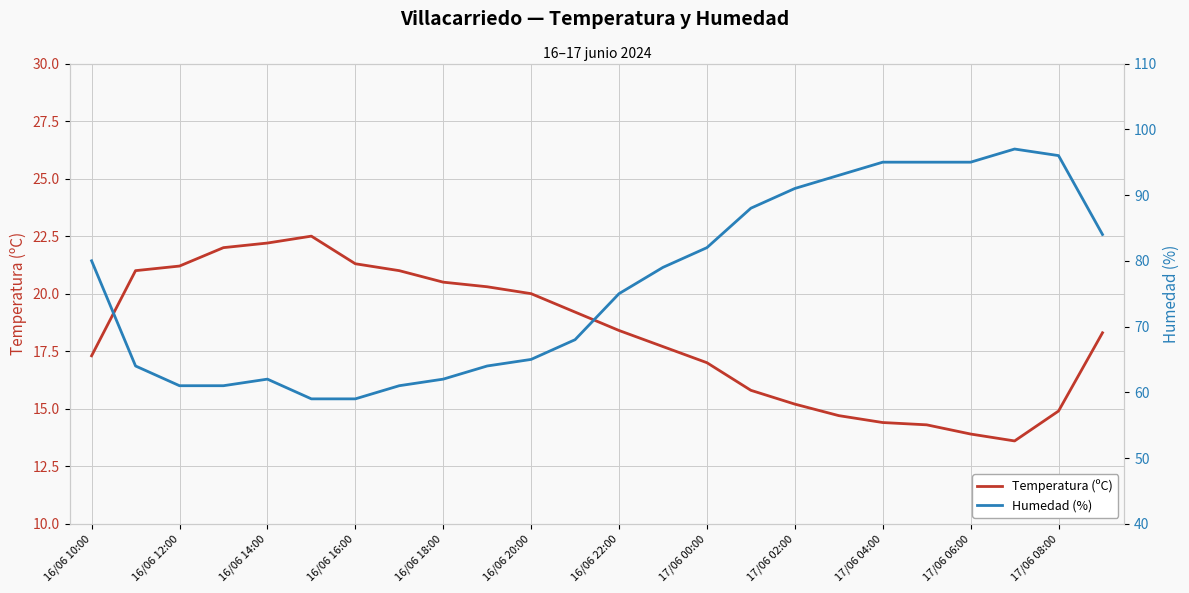

List the series in order of their peak value, lowest first.

Temperatura (ºC), Humedad (%)